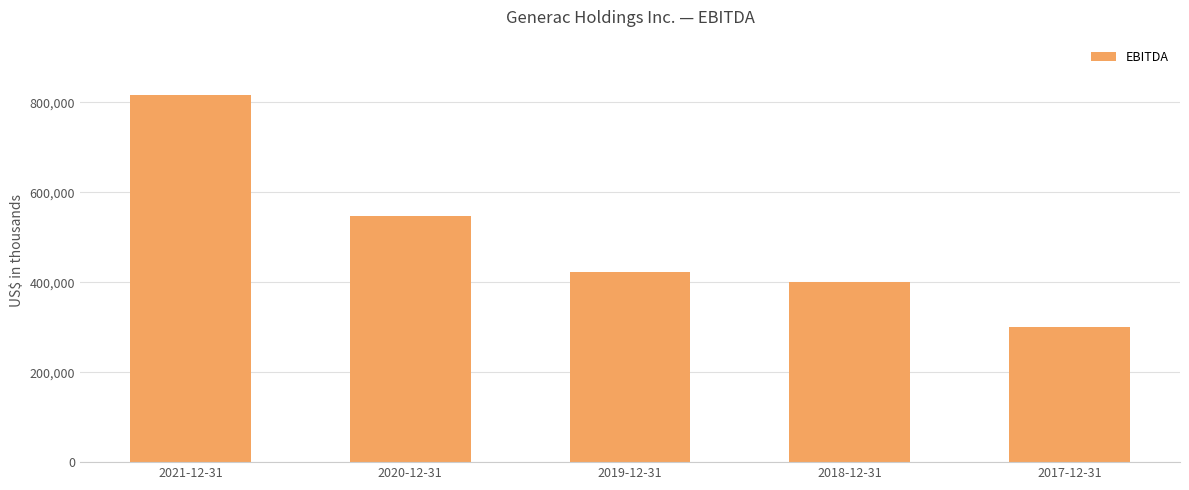

What position from the right is 2020-12-31?

4